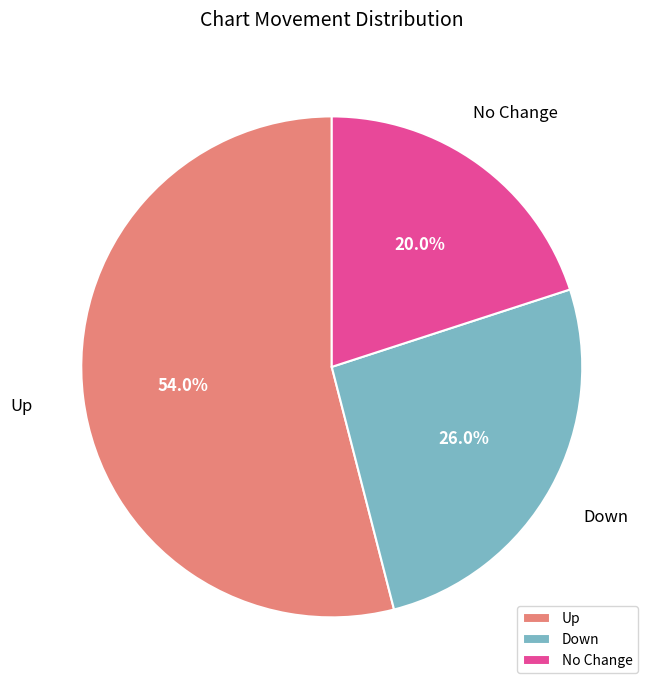

To the nearest percent, what is the difference between the largest and smallest slice percentages?

34%